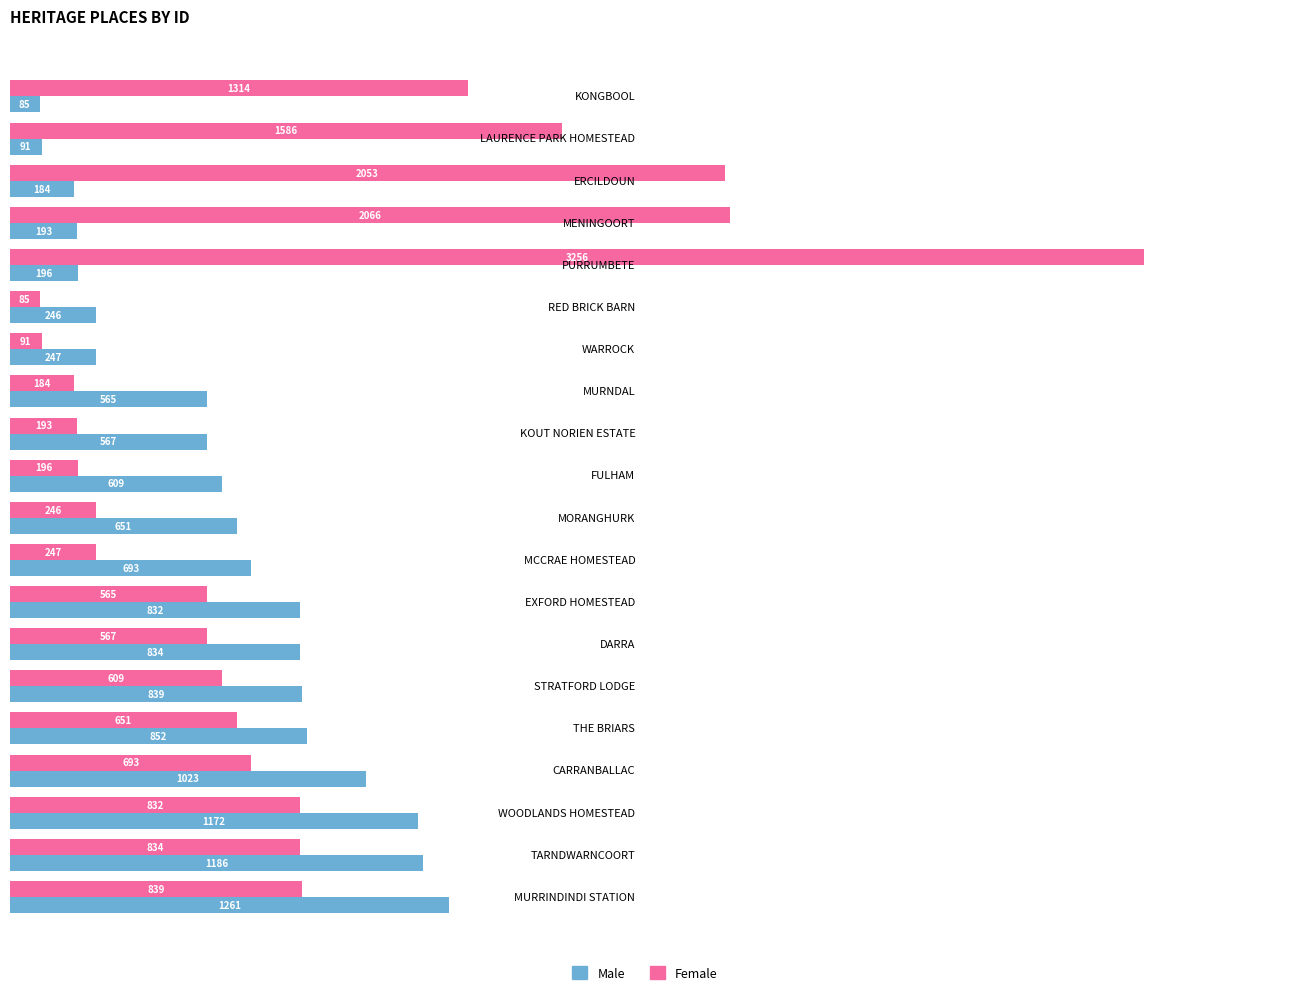

What is the average value of the Female series?

855